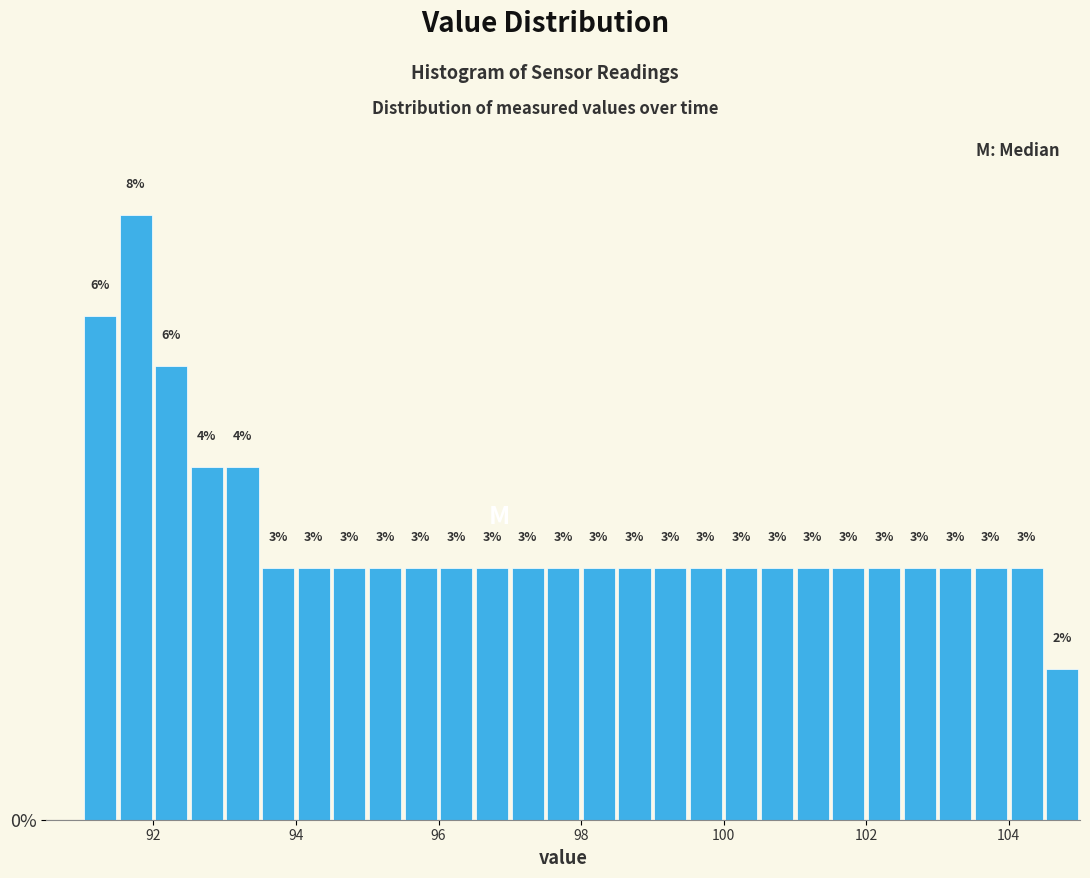

Read against the x-axis, roughly where is the centre of the tallest bar?

91.8